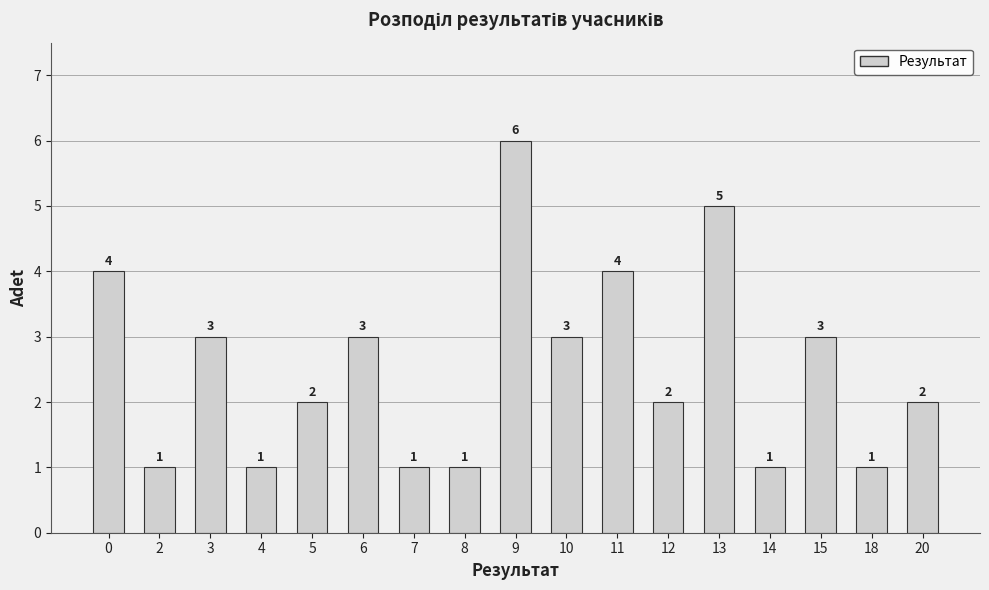

Reading left to right, list all the values displayed in this chart.

4	1	3	1	2	3	1	1	6	3	4	2	5	1	3	1	2